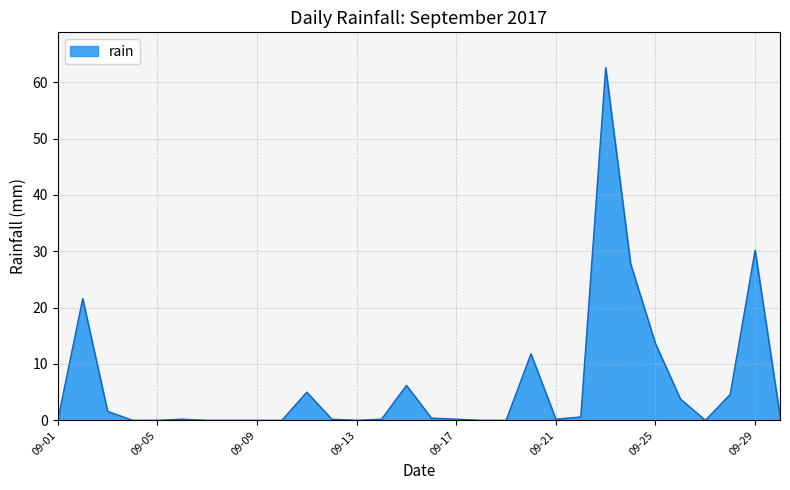

Does the chart have visible grid lines?

Yes